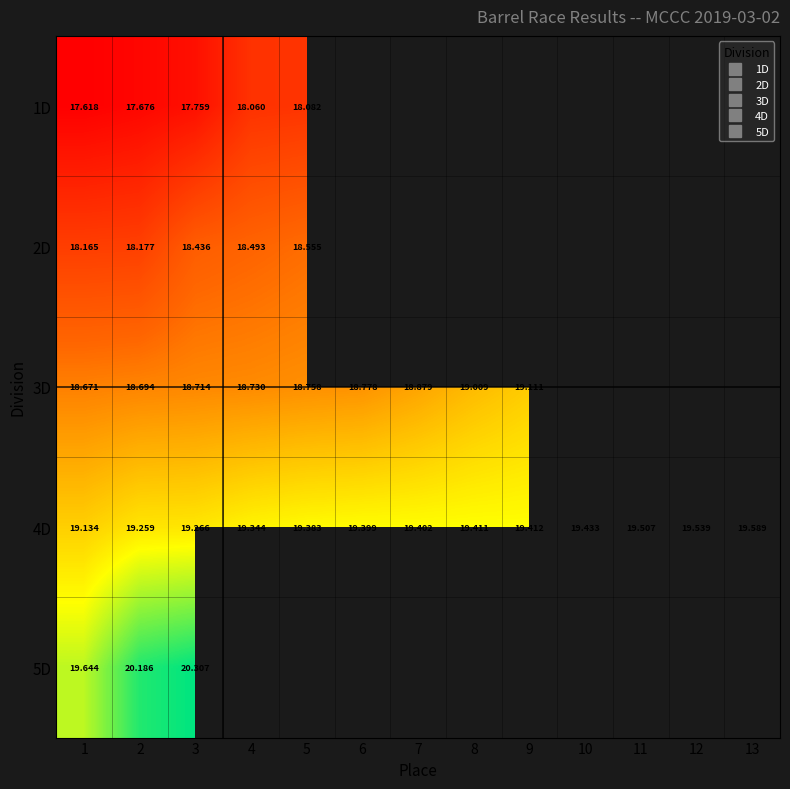

Which category has the lowest value across all series?

1